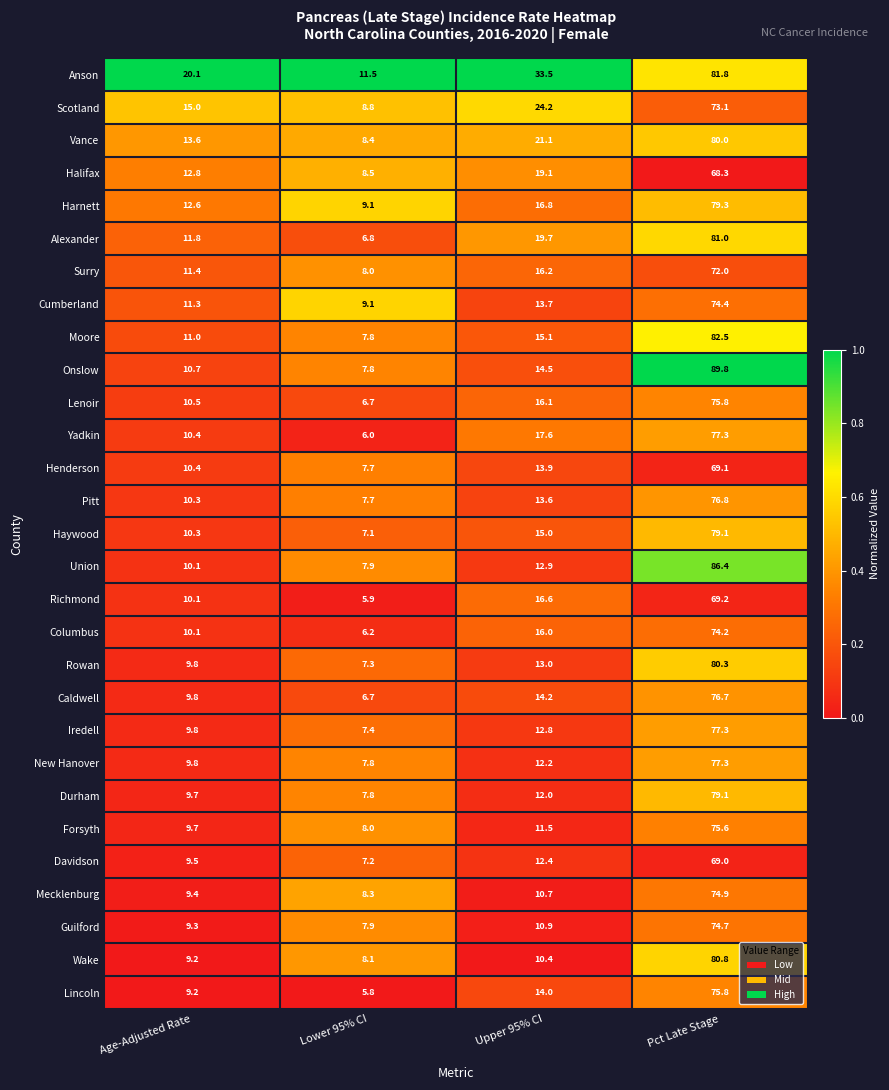

At which label does Wake first exceed 10?

Upper 95% CI